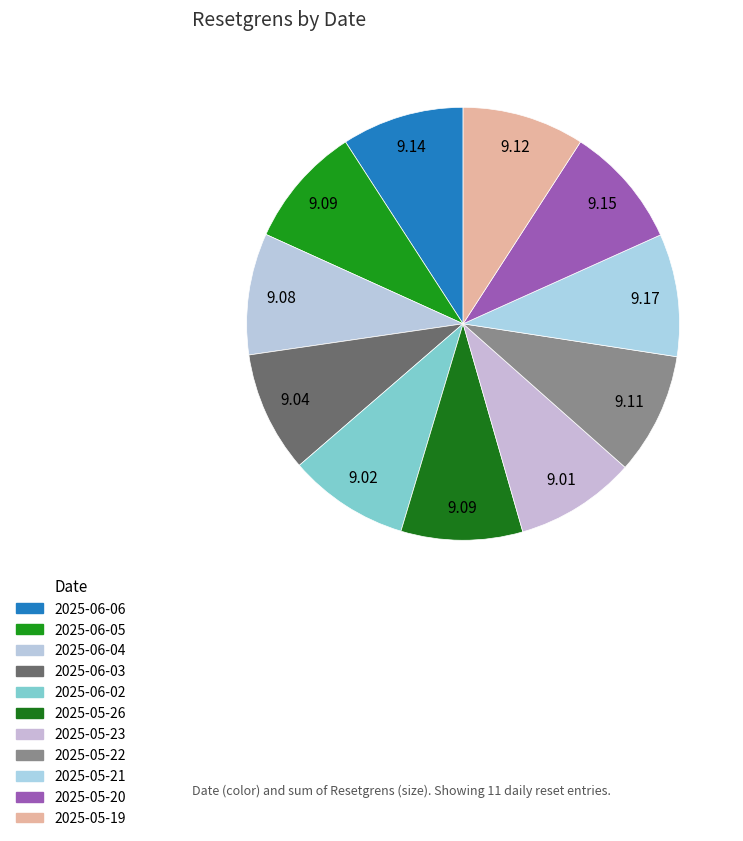

Is it true that 2025-06-05 is 3% of the pie?

False